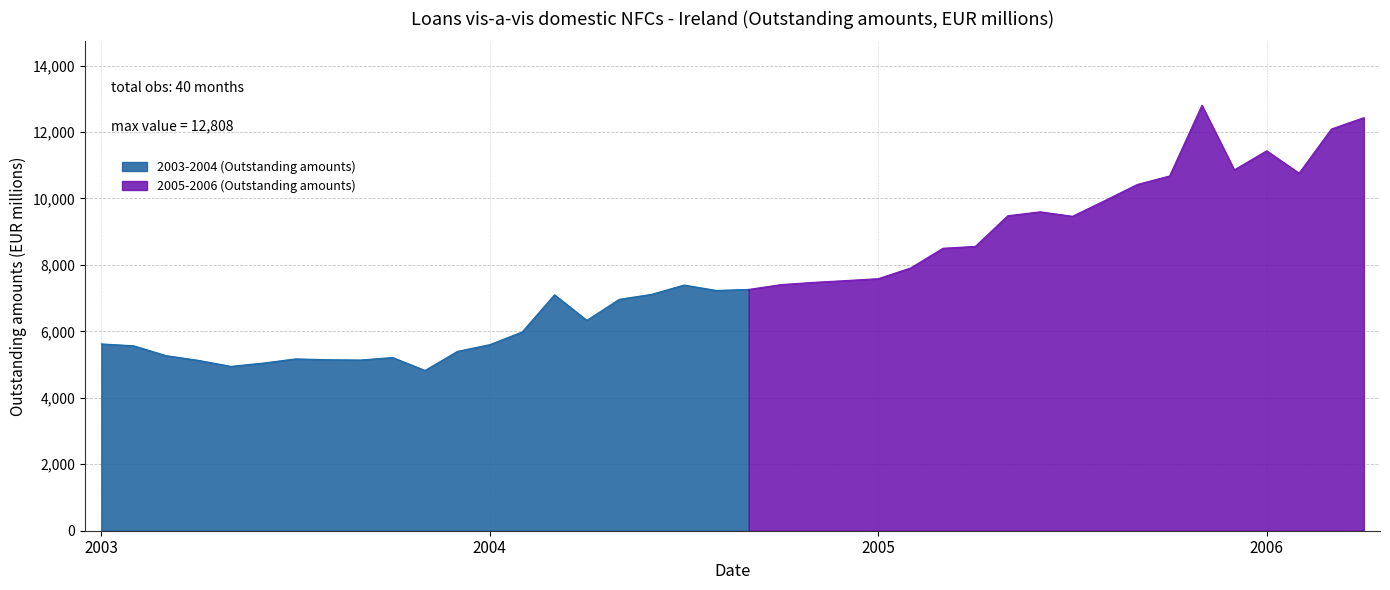

At which category does the data reach its first local valley?

2003-05